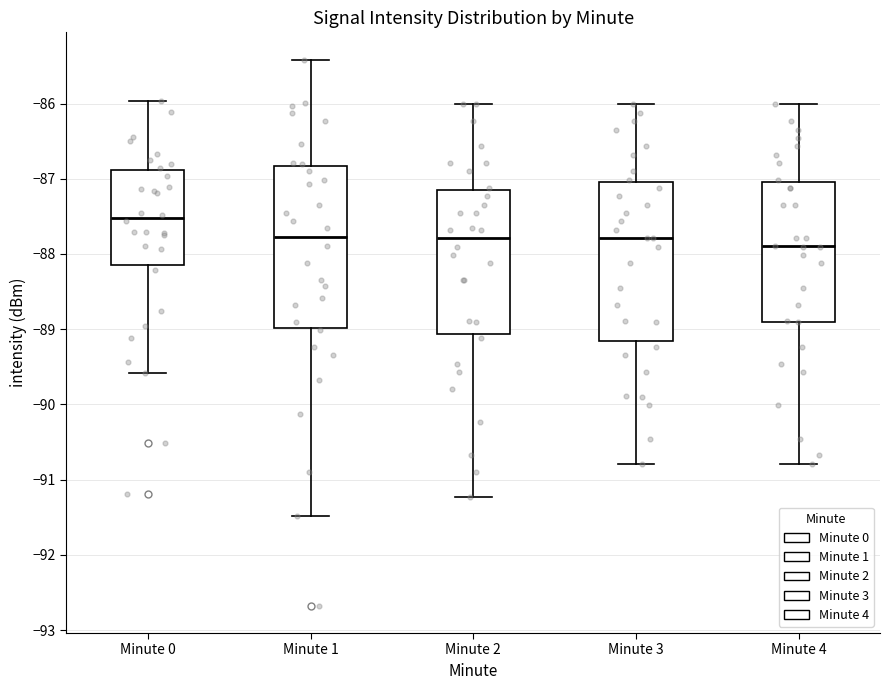

Where does the upper whisker of the box for Minute 3 end on the y-axis? The values are not printed on the chart, so give them approximately, as read against the axis.

-86.0